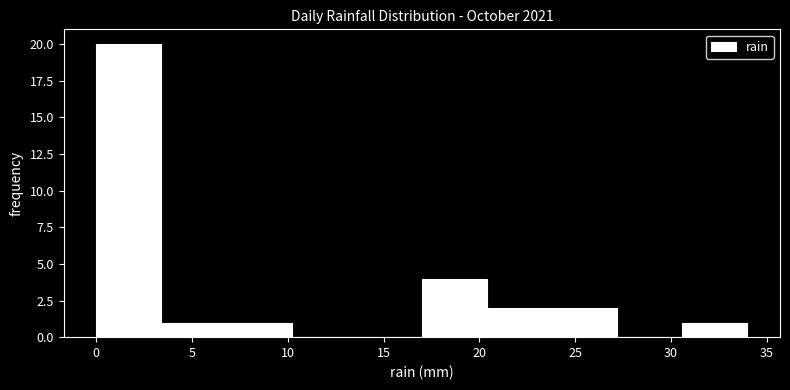

Reading left to right, transcribe this chart: for each bar, give the range it covers on the x-axis and its height. Neither the bar edges nor the heights are printed on the chart, so give them approximately, as read against the axes.

0.0 to 3.4: 20
3.4 to 6.8: 1
6.8 to 10.2: 1
10.2 to 13.6: 0
13.6 to 17.0: 0
17.0 to 20.4: 4
20.4 to 23.8: 2
23.8 to 27.2: 2
27.2 to 30.6: 0
30.6 to 34.0: 1